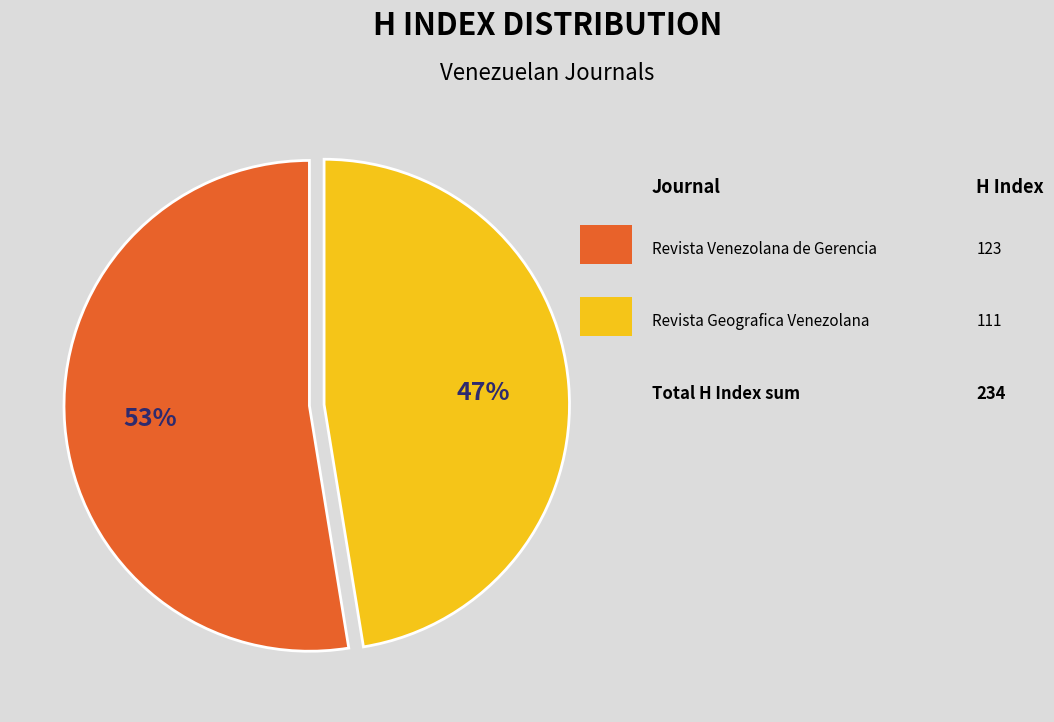

Count the number of slices in the pie.

2